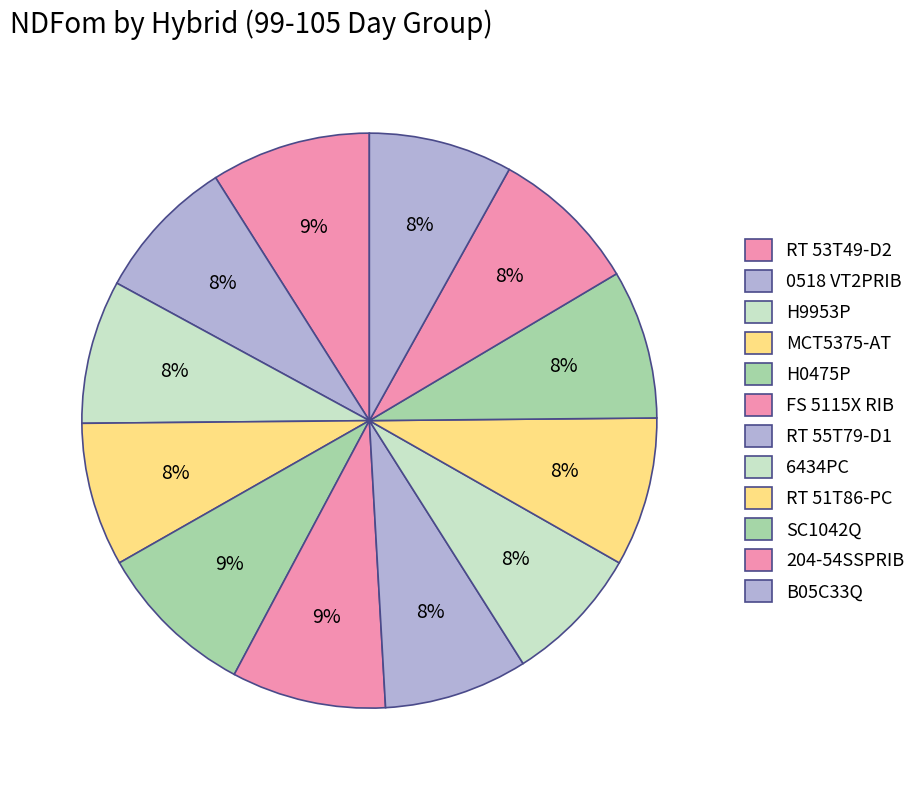

How many slices are in this pie chart?

12